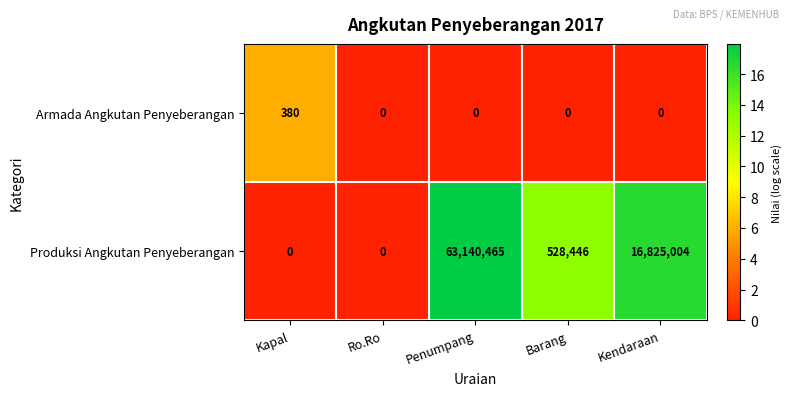

What is the total value across all series at Penumpang?

63140465